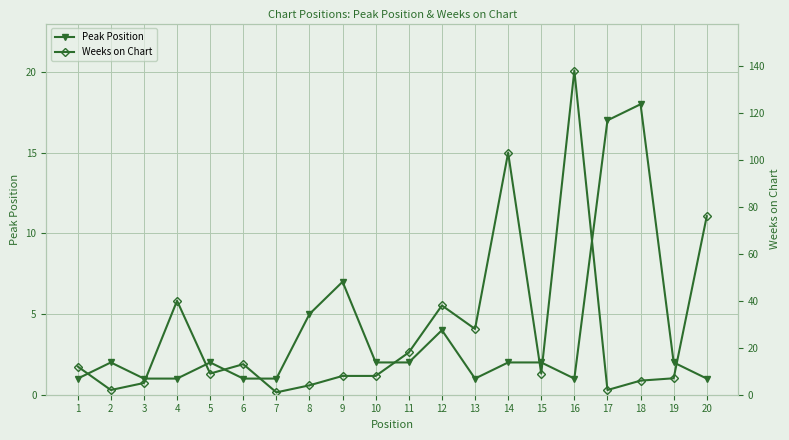

Between 3 and 12, which is larger?

12